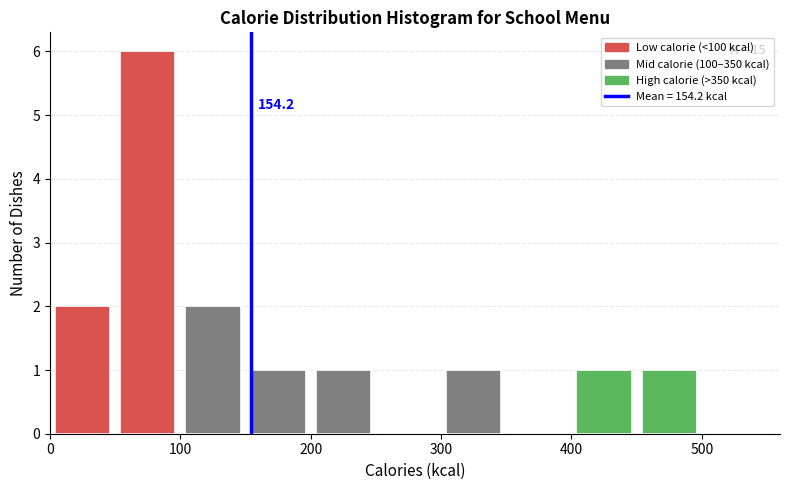

Over which range of the x-axis is the bar tallest?

50 to 100